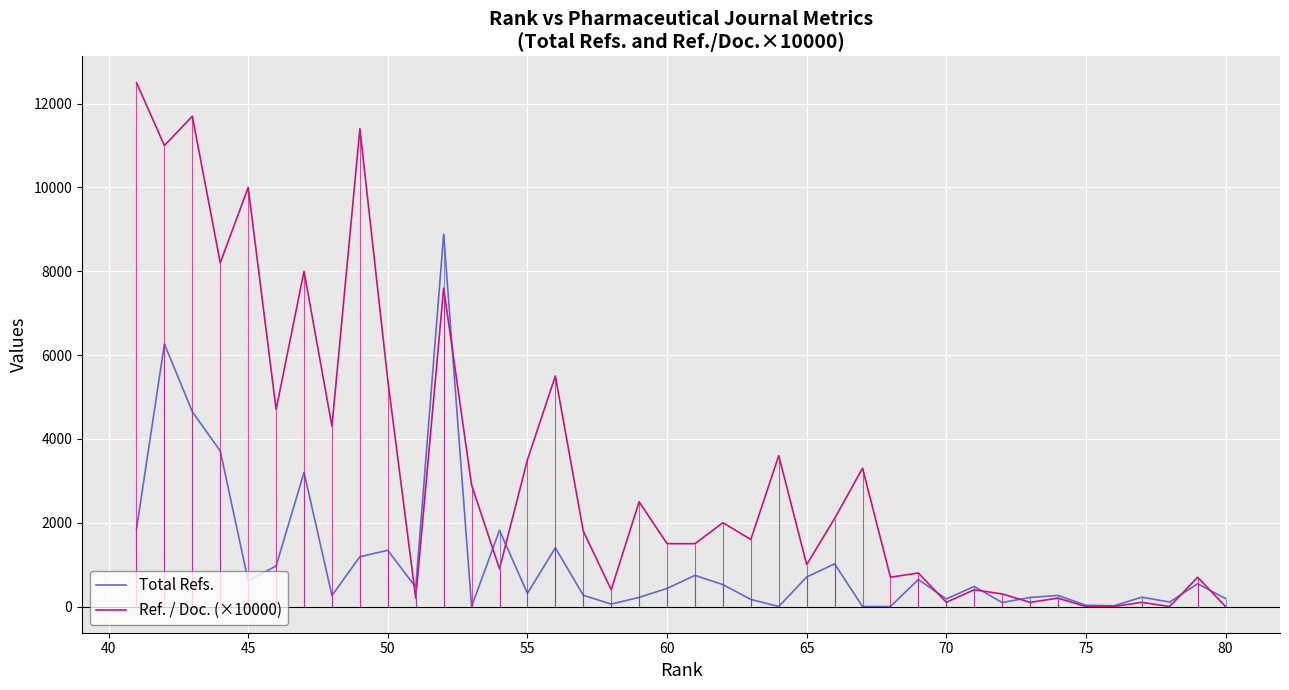

How many categories are shown in the chart?

40